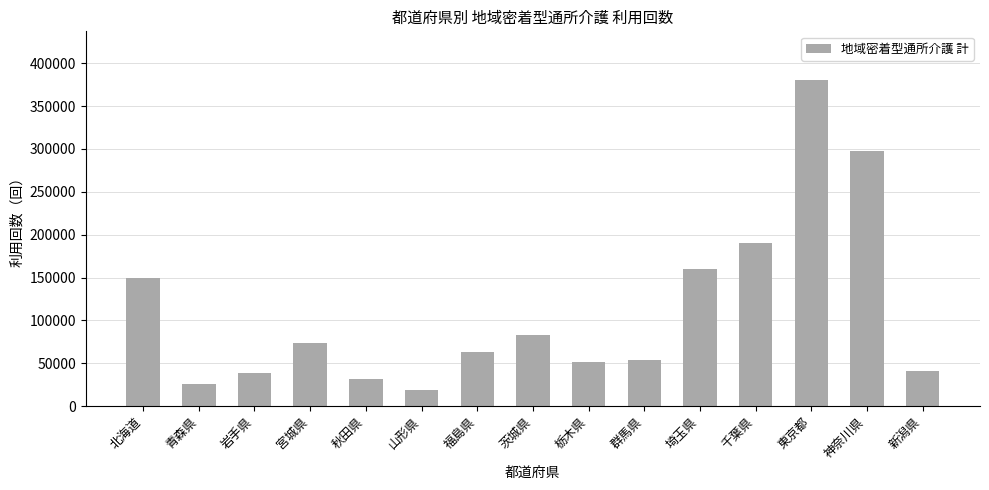

Is it true that the value at 宮城県 is 40374?

False